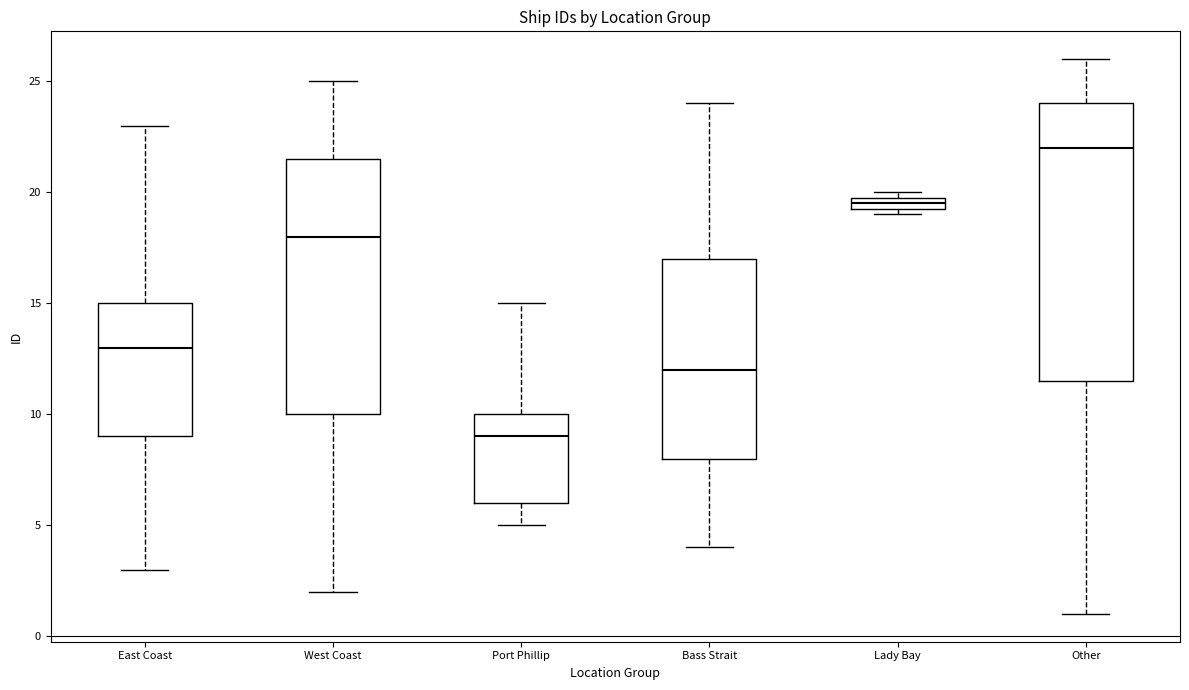

Which box is the tallest, from its lower edge to its upper edge?

Other